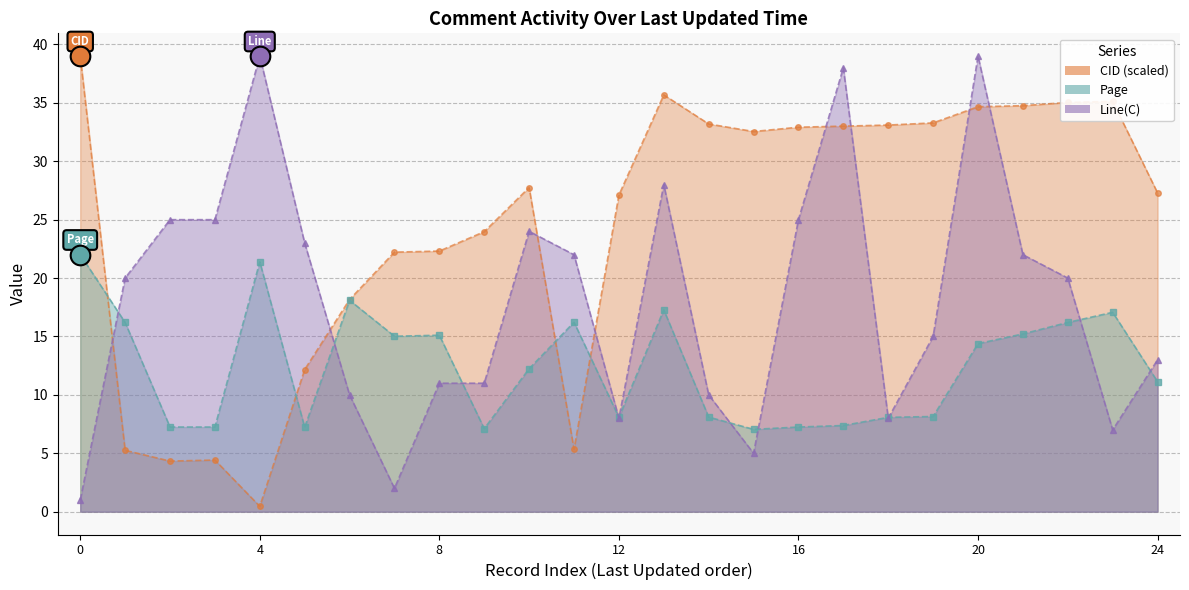

What is the total value across all series at 2015-09-13 03:38:35?

39.2